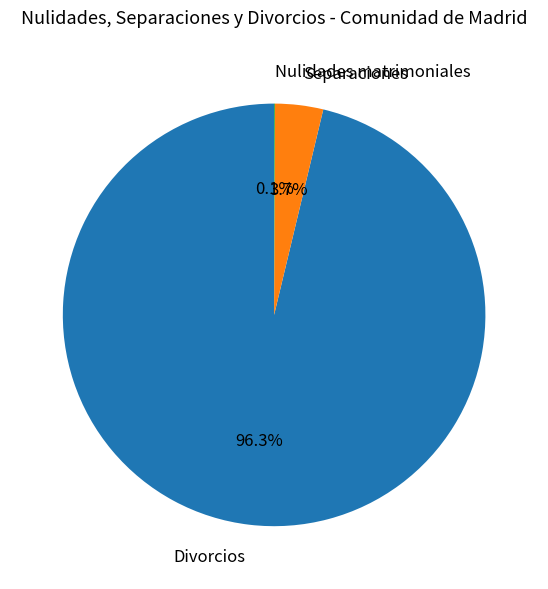

What is the largest slice in the pie chart?

Divorcios